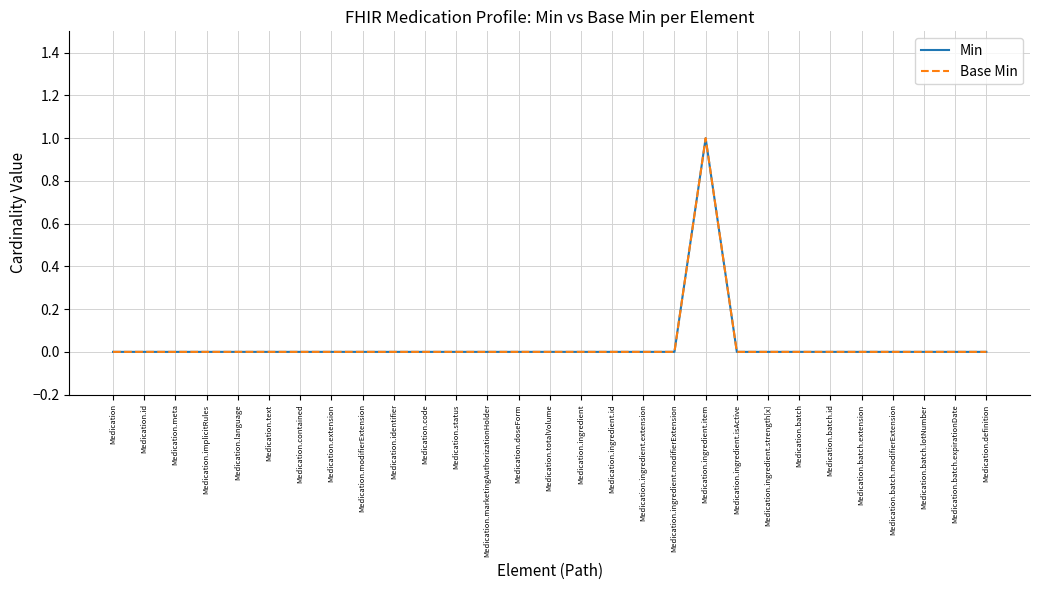

What is the difference between the maximum and minimum values in the Min series?

1